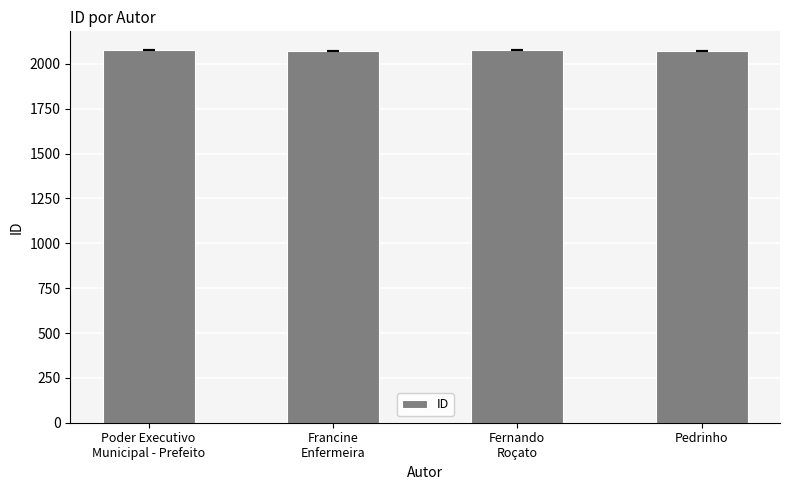

What value does the data have at Fernando
Roçato?

2076.0